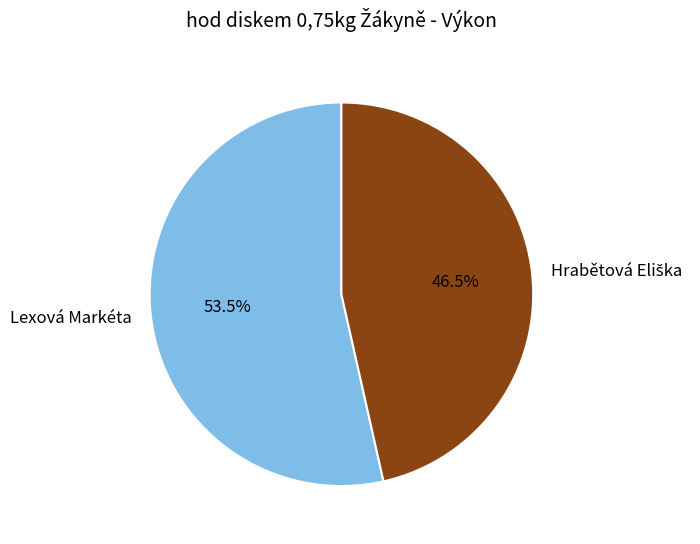

Which slice is the largest?

Lexová Markéta